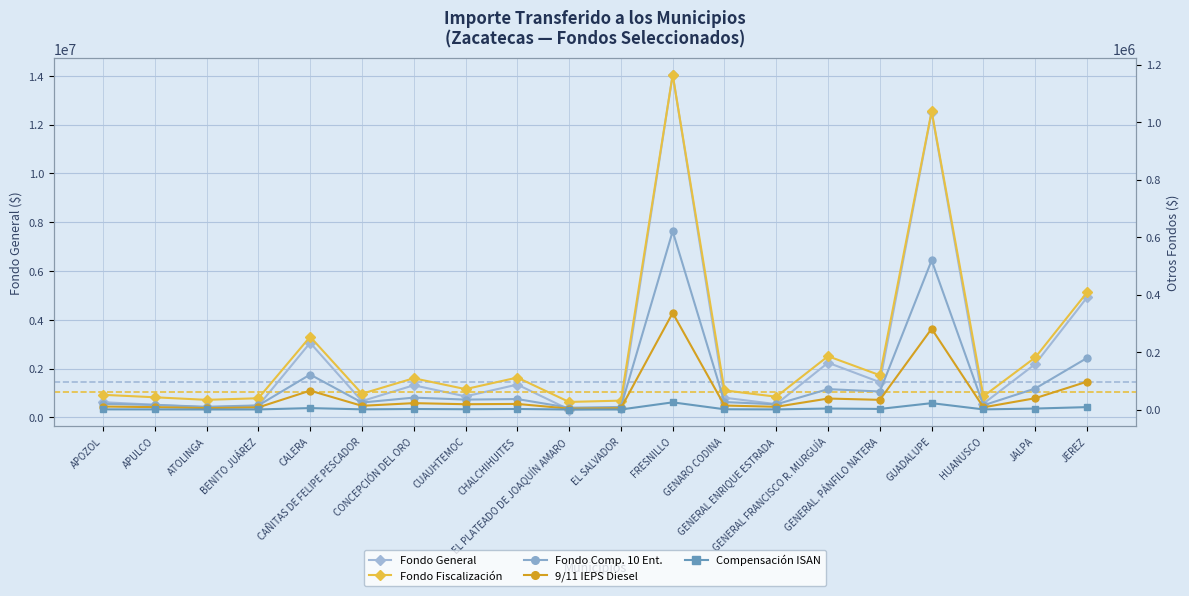

What is the minimum value shown in the chart?

589